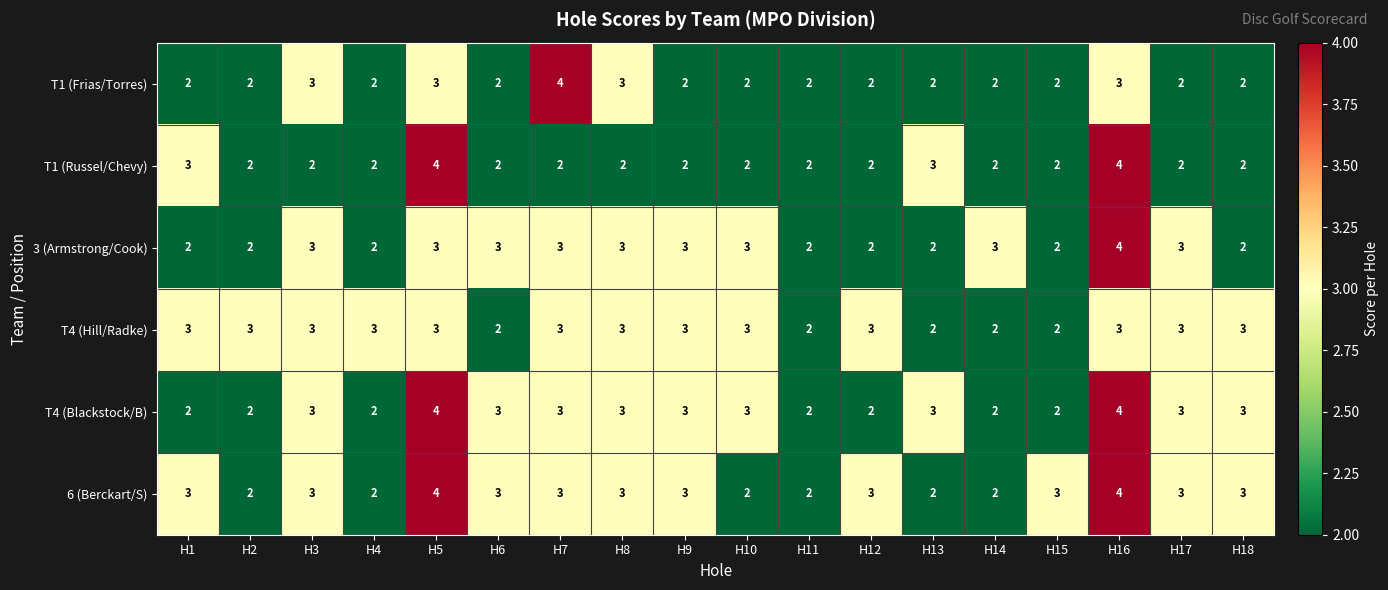

What is the total value across all series at H12?

14